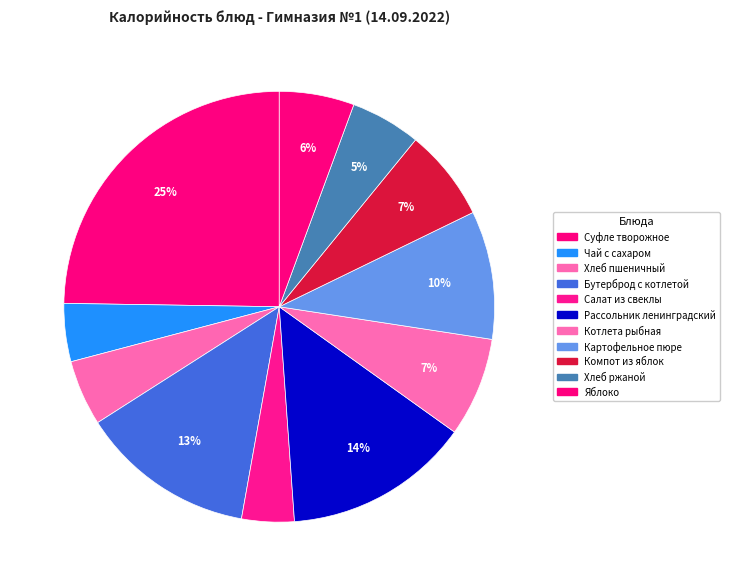

Is Чай с сахаром the majority of the pie?

No